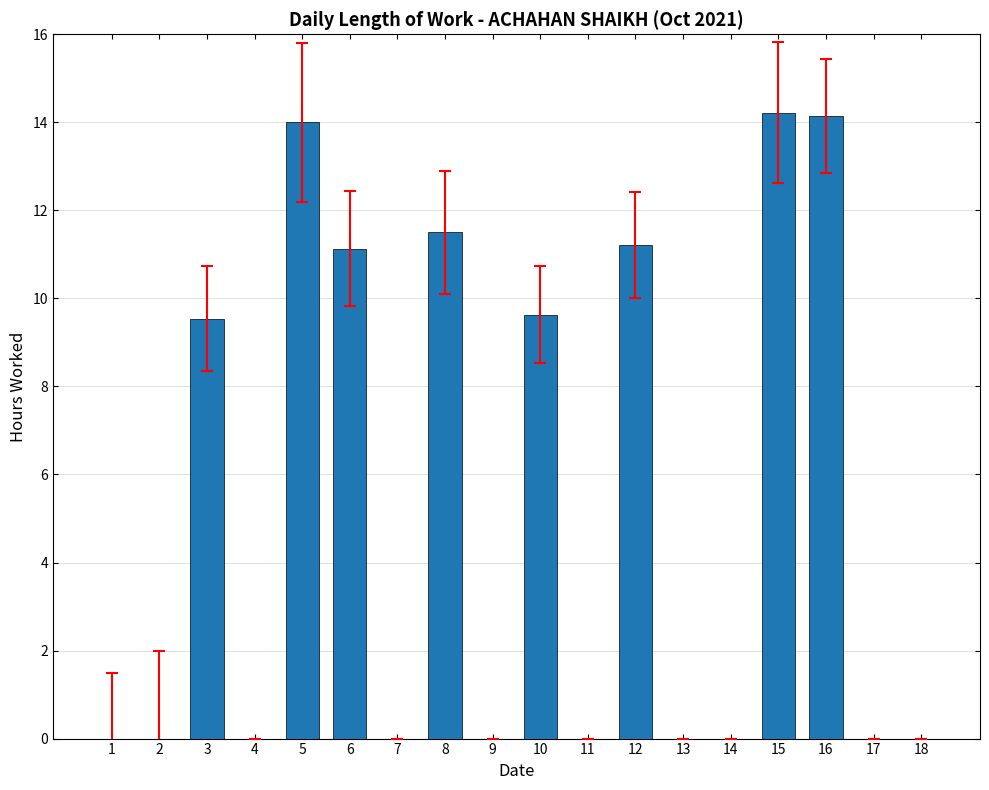

How many data points does each series have?

18